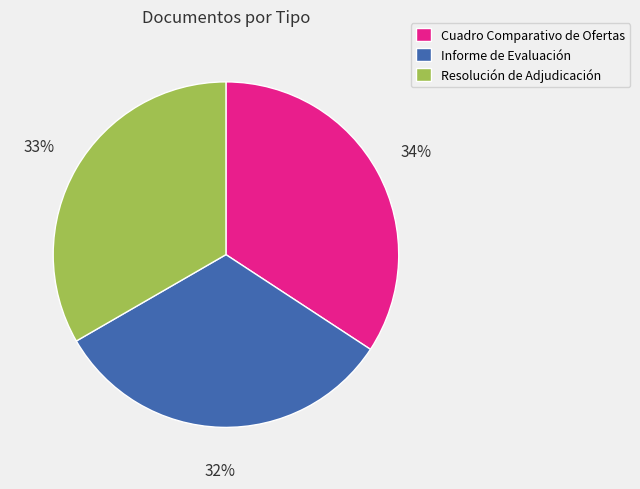

Which has a higher value, Cuadro Comparativo de Ofertas or Resolución de Adjudicación?

Cuadro Comparativo de Ofertas